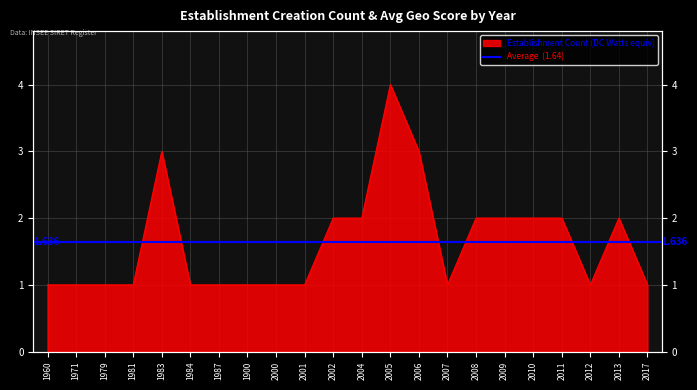

Rank the categories by value from lowest to highest.

1960, 1971, 1979, 1981, 1984, 1987, 1900, 2000, 2001, 2007, 2012, 2017, 2002, 2004, 2008, 2009, 2010, 2011, 2013, 1983, 2006, 2005